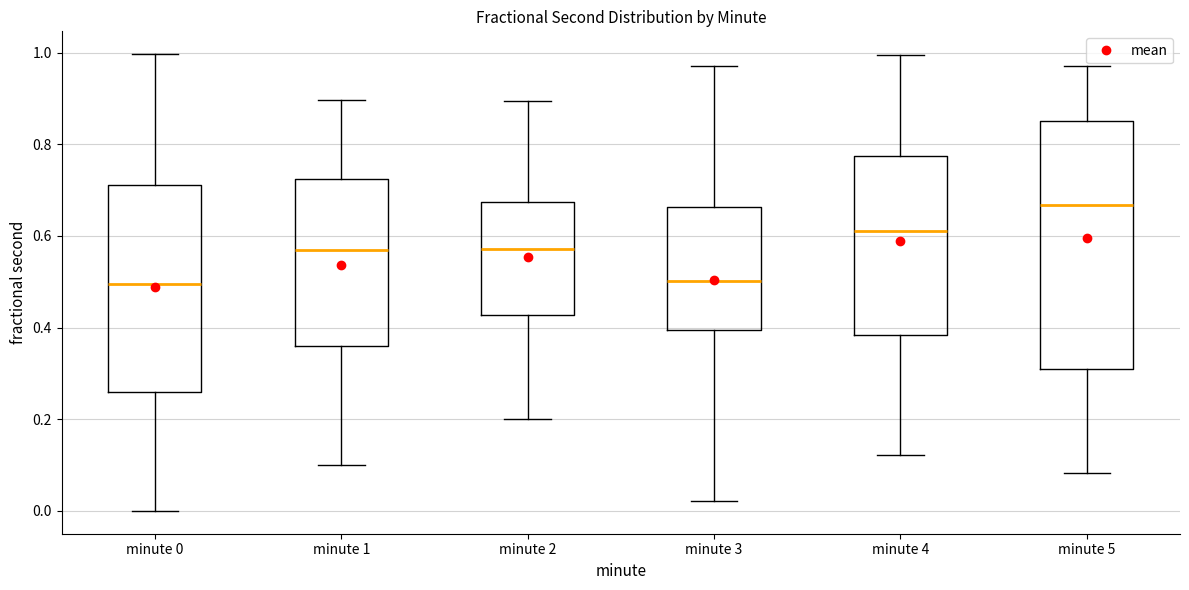

Reading left to right, transcribe this box plot: for each box, give where its median line is, the range the box spans, and where its two whiskers end, as read against the y-axis. The values are not printed on the chart, so give them approximately, as read against the axis.

minute 0: median 0.50, box 0.26 to 0.72, whiskers 0.00 to 1.00
minute 1: median 0.56, box 0.36 to 0.72, whiskers 0.10 to 0.90
minute 2: median 0.58, box 0.42 to 0.68, whiskers 0.20 to 0.90
minute 3: median 0.50, box 0.40 to 0.66, whiskers 0.02 to 0.98
minute 4: median 0.60, box 0.38 to 0.78, whiskers 0.12 to 1.00
minute 5: median 0.66, box 0.30 to 0.86, whiskers 0.08 to 0.98